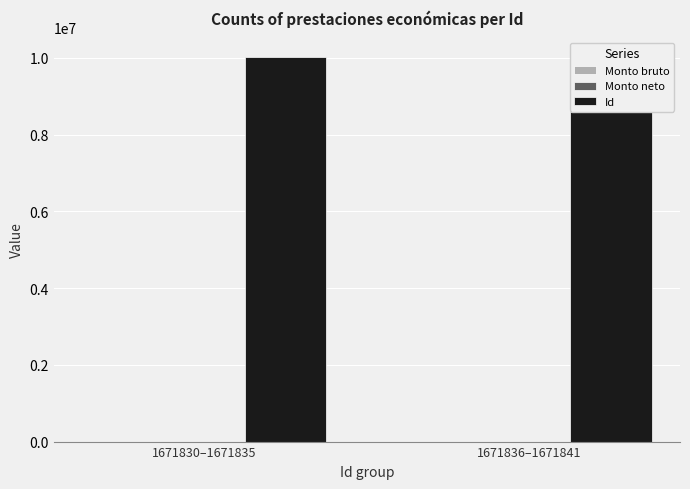

True or false: Id has a value of 14606749 at 1671836–1671841.

False